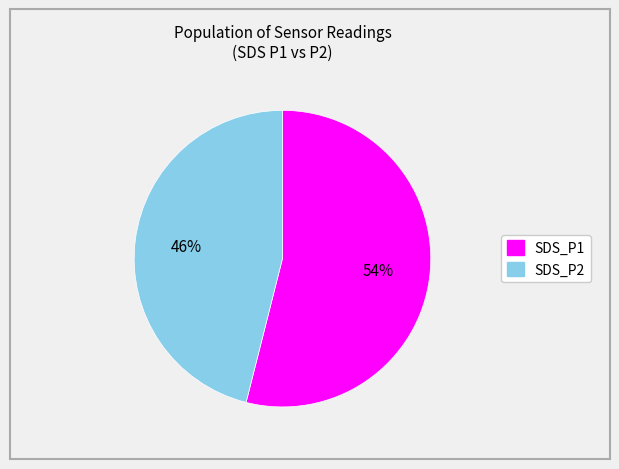

What is the largest slice in the pie chart?

SDS_P1